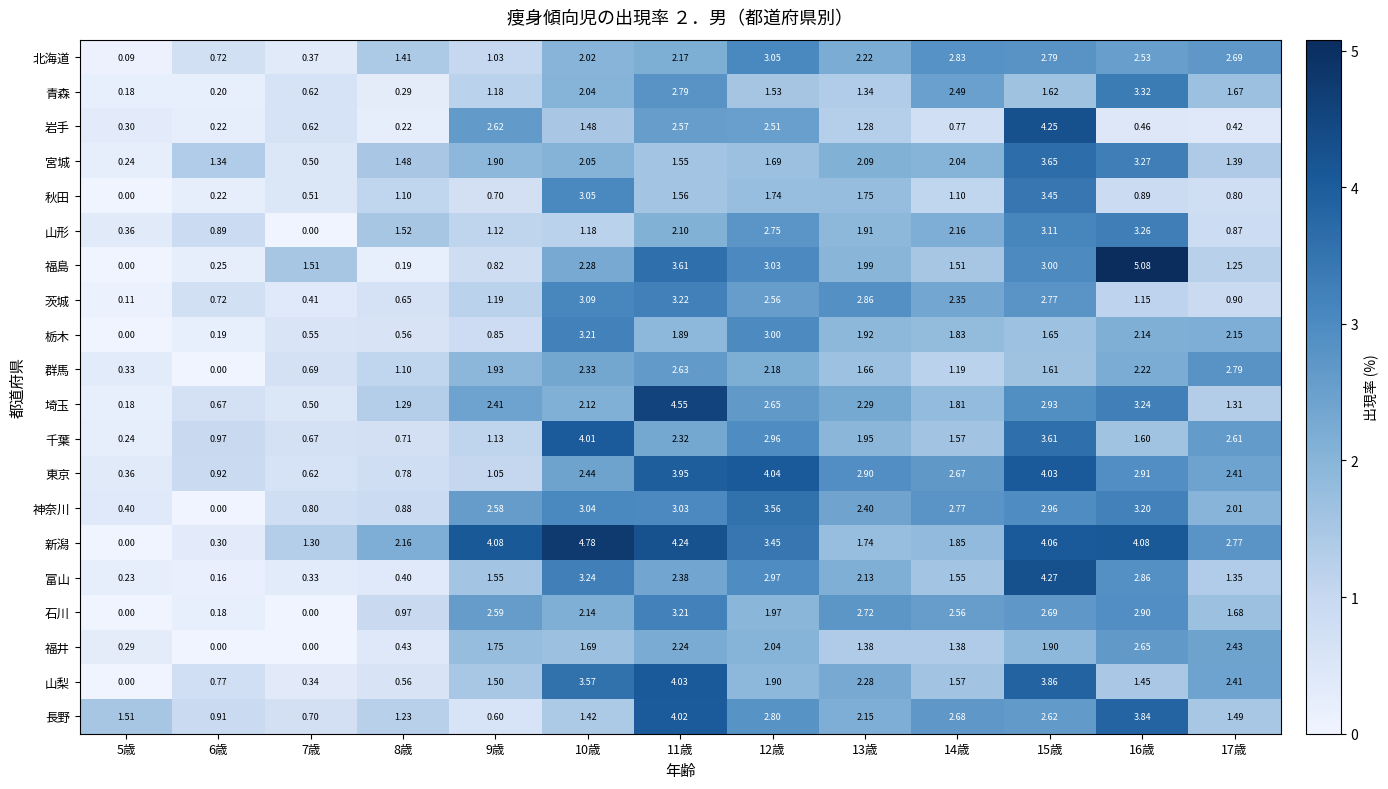

Is the value of 東京 at 10歳 greater than the value of 福井 at 6歳?

Yes